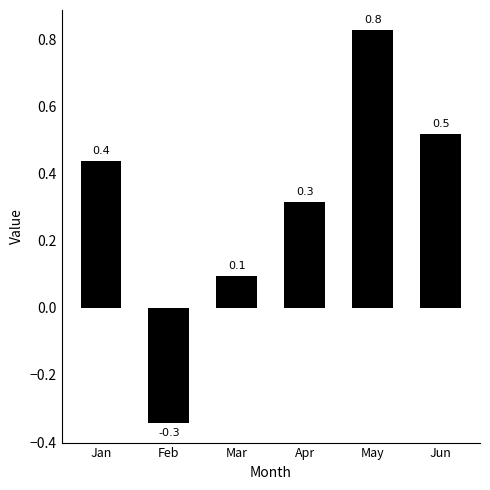

The chart shows a value of 0.2 at Jan. True or false?

False